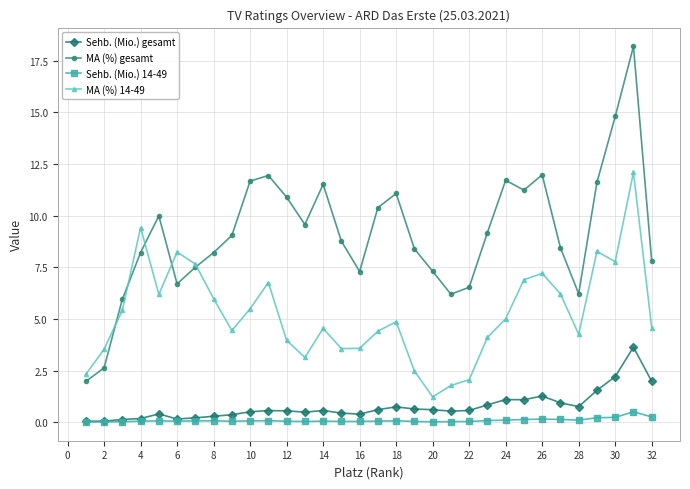

Which series has the widest spread of values?

MA (%) gesamt